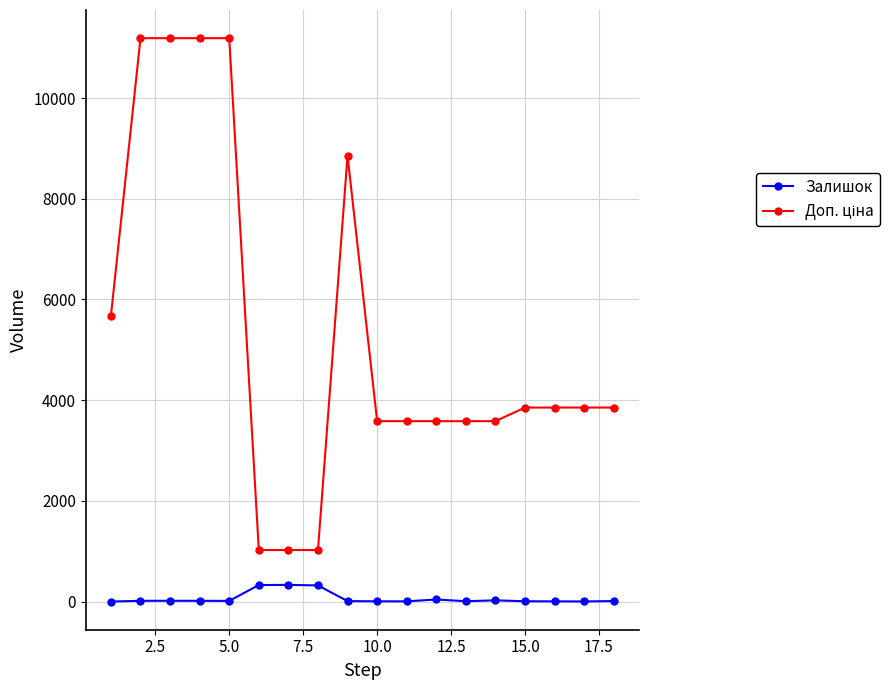

How many lines are shown in the chart?

2